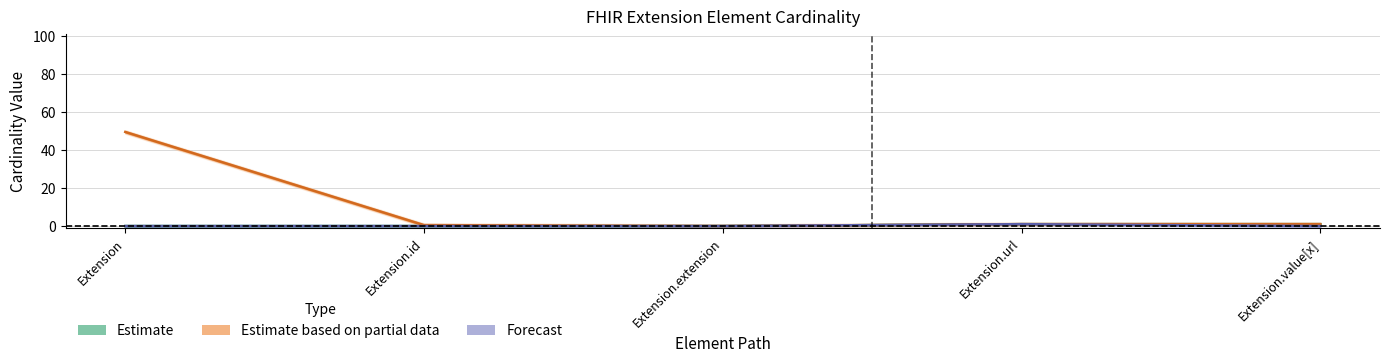

True or false: Estimate and Estimate based on partial data cross at least once.

False